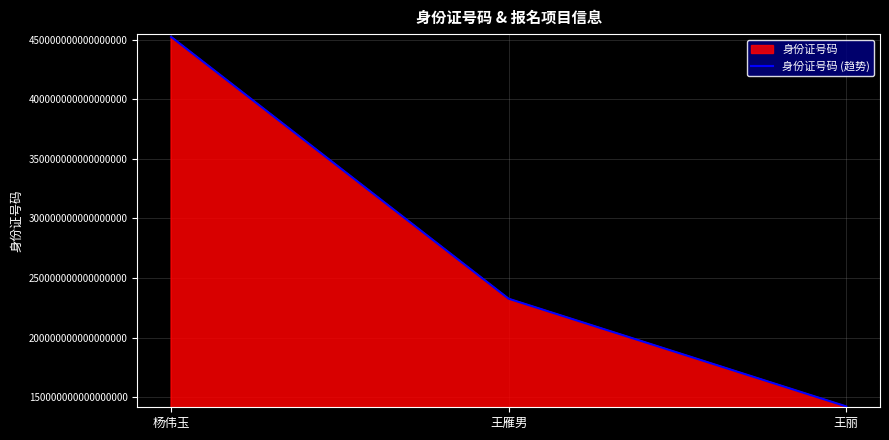

How many lines are shown in the chart?

1